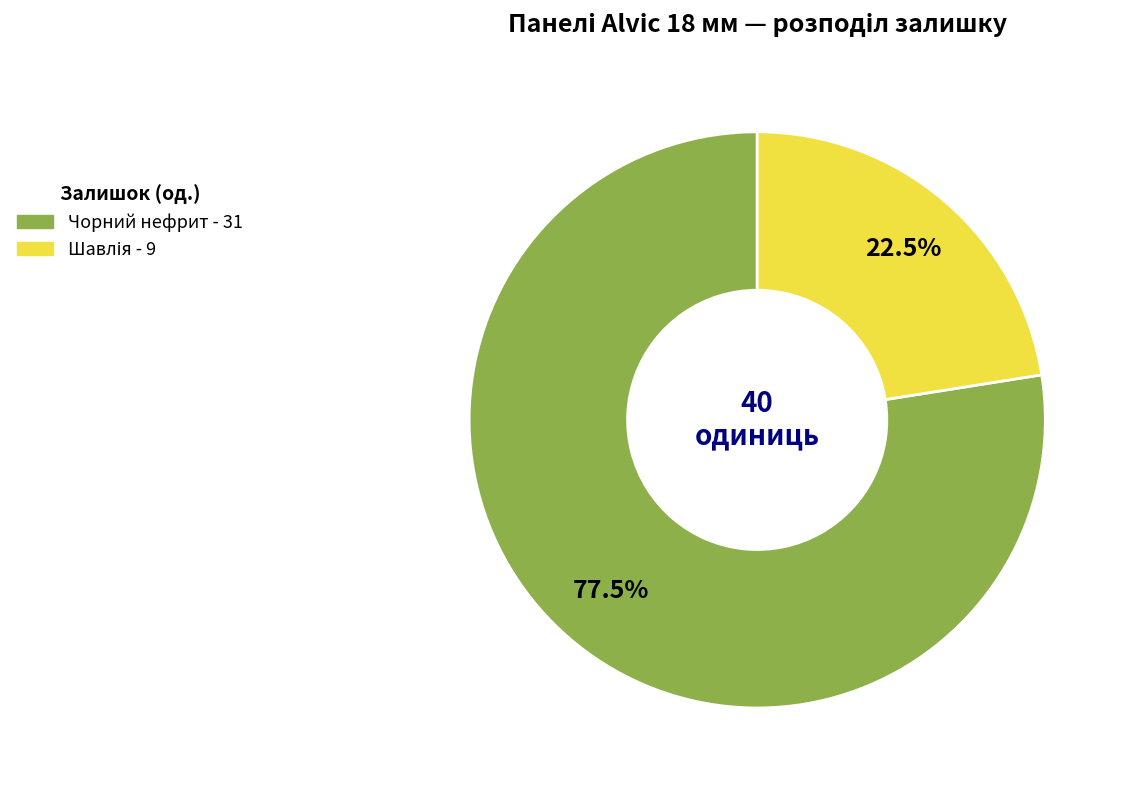

Is there any slice that represents more than half of the pie?

Yes